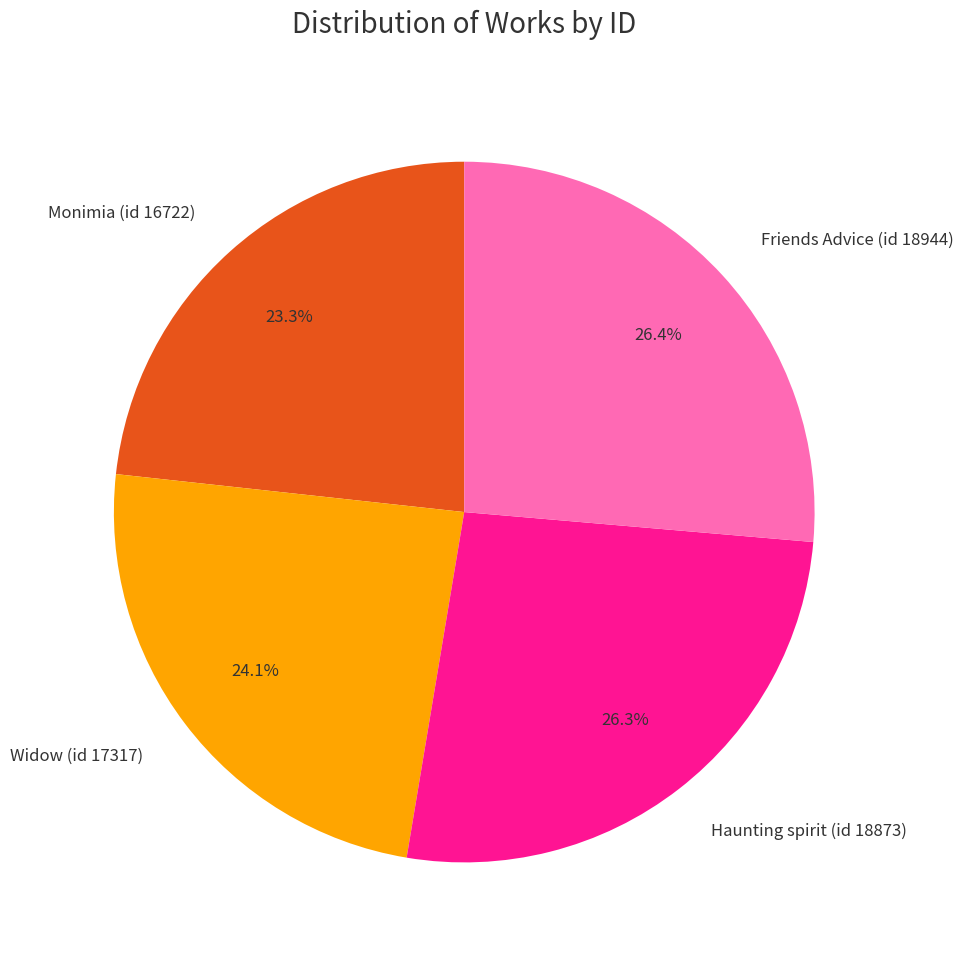

What is the ratio of the value at Haunting spirit (id 18873) to the value at Monimia (id 16722)?

1.1